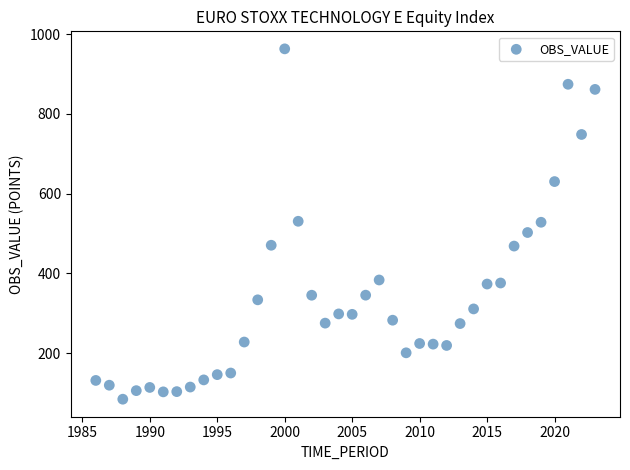

What is the range of X values (max minus min)?

37.0